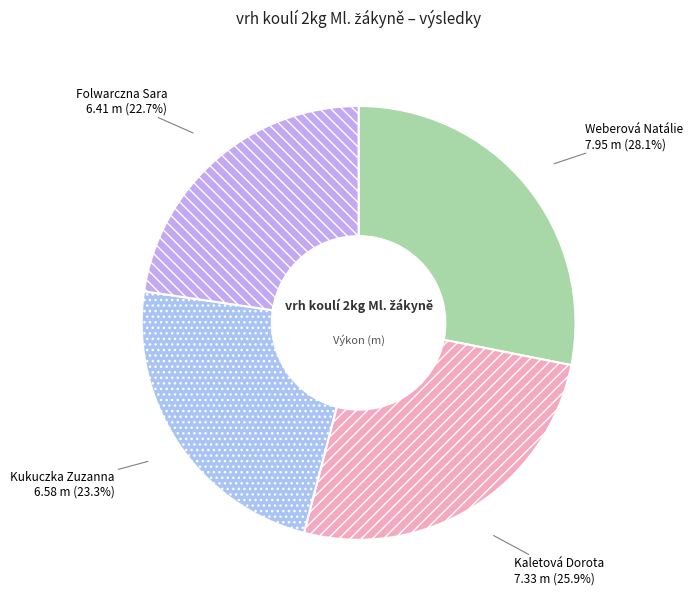

Rank the categories by value from highest to lowest.

Weberová Natálie, Kaletová Dorota, Kukuczka Zuzanna, Folwarczna Sara